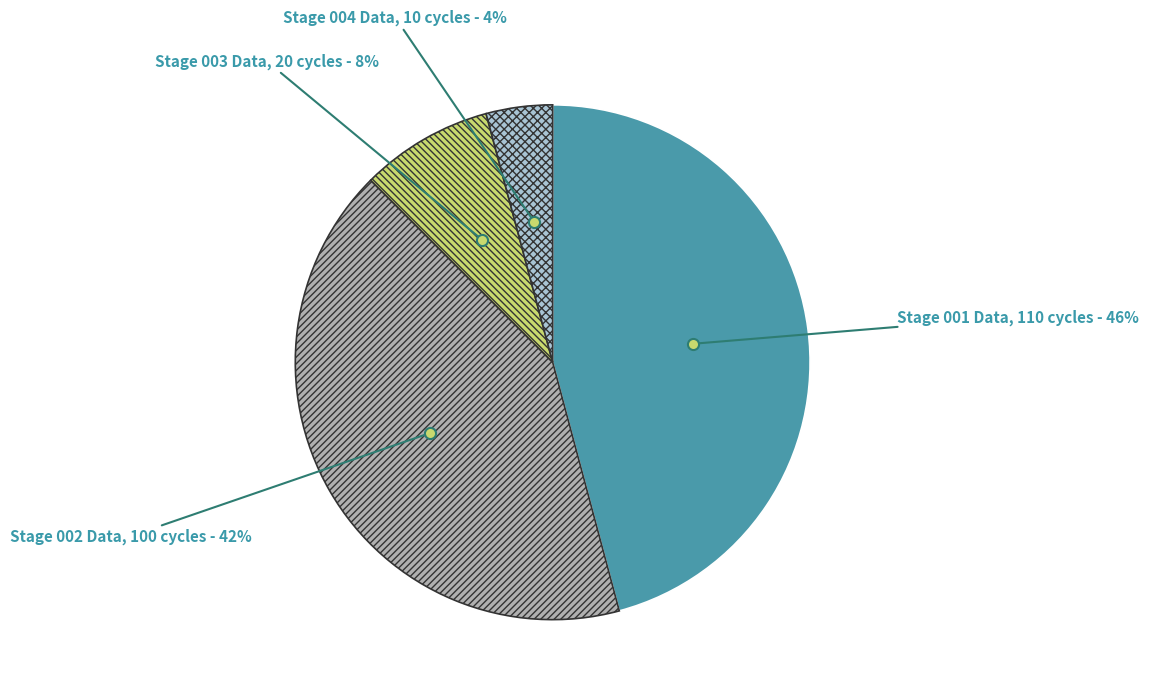

To the nearest percent, what is the difference between the largest and smallest slice percentages?

42%